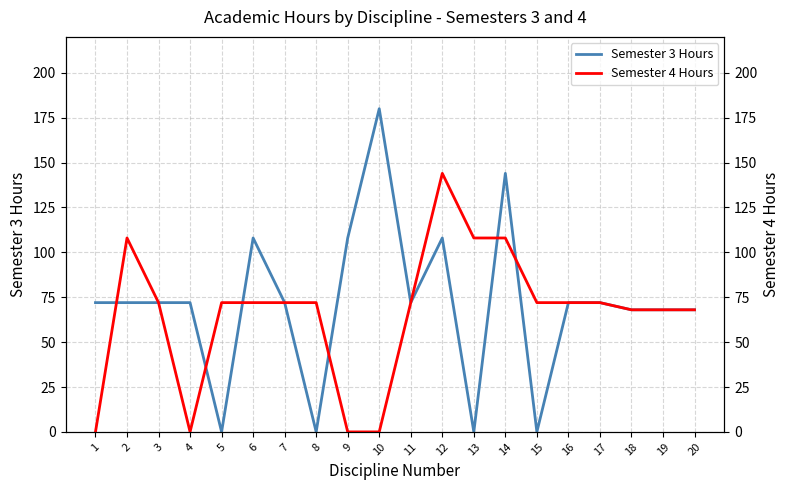

Where does the Semester 4 Hours series first go above 72?

2